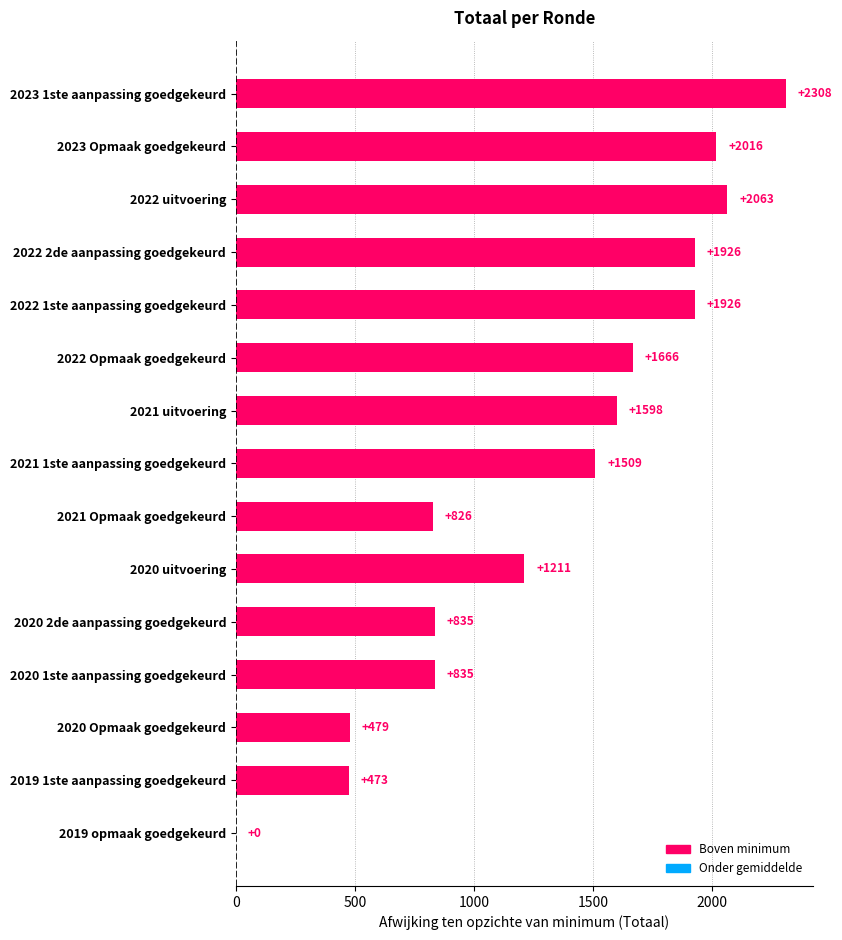

What value does the data have at 2022 1ste aanpassing goedgekeurd, to the nearest 100?

1900